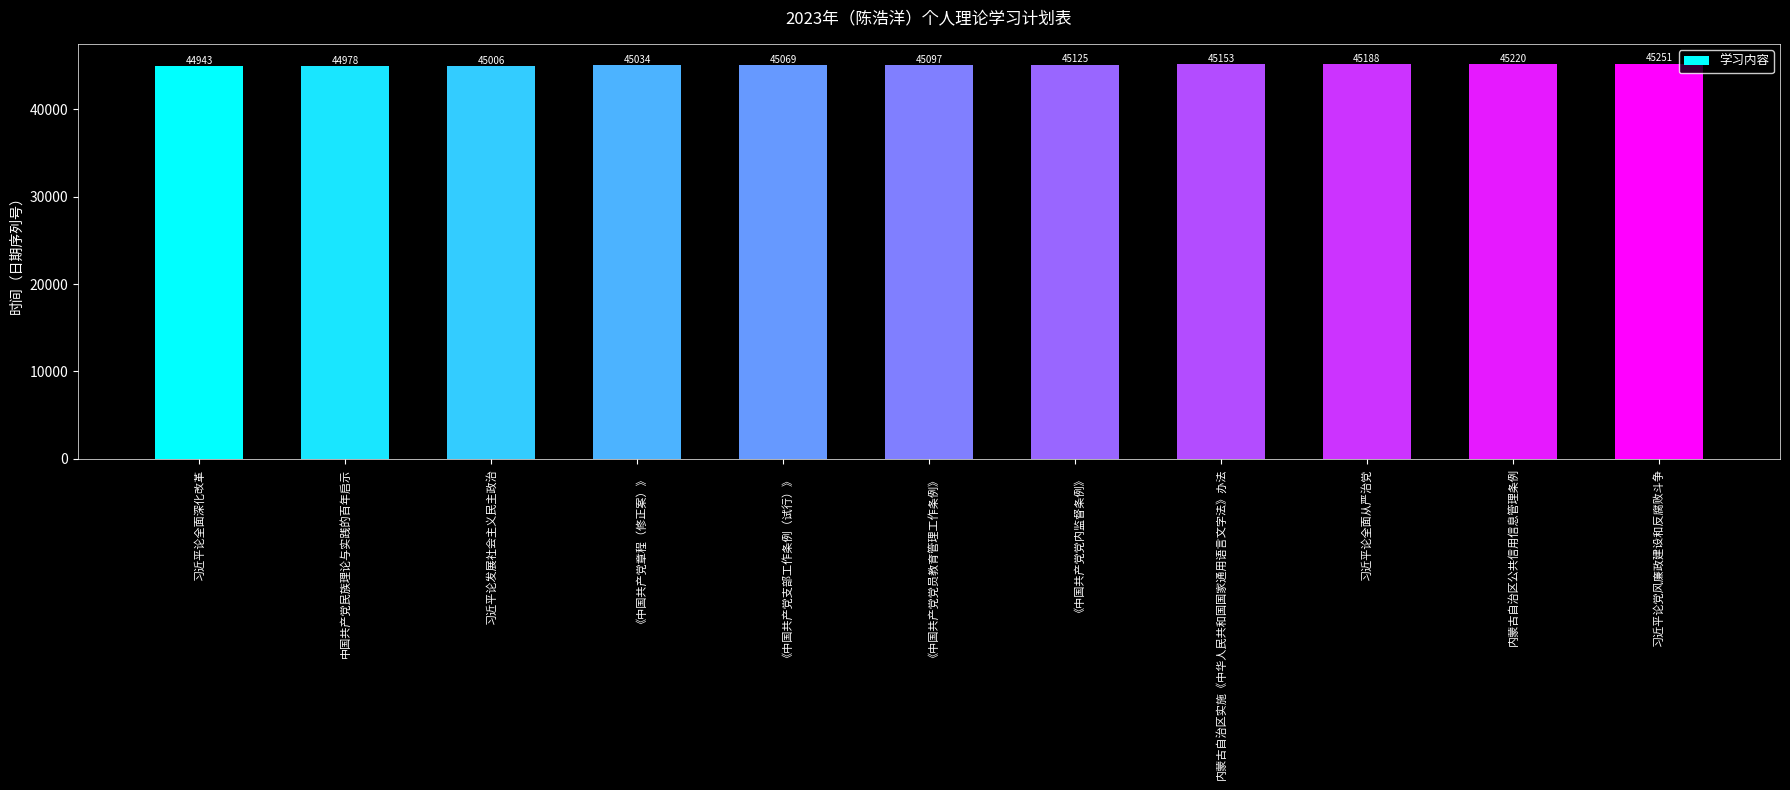

Which has a higher value, 内蒙古自治区实施《中华人民共和国国家通用语言文字法》办法 or 《中国共产党支部工作条例（试行）》?

内蒙古自治区实施《中华人民共和国国家通用语言文字法》办法